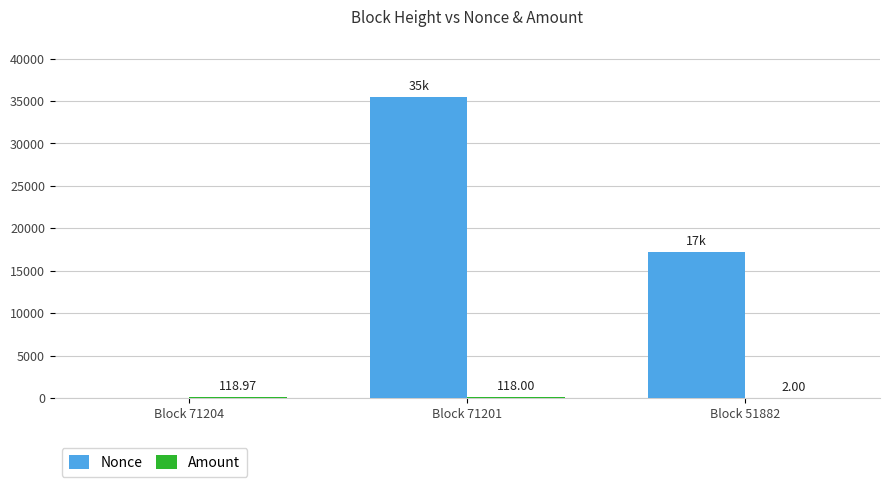

Which series has the largest total across all categories?

Nonce